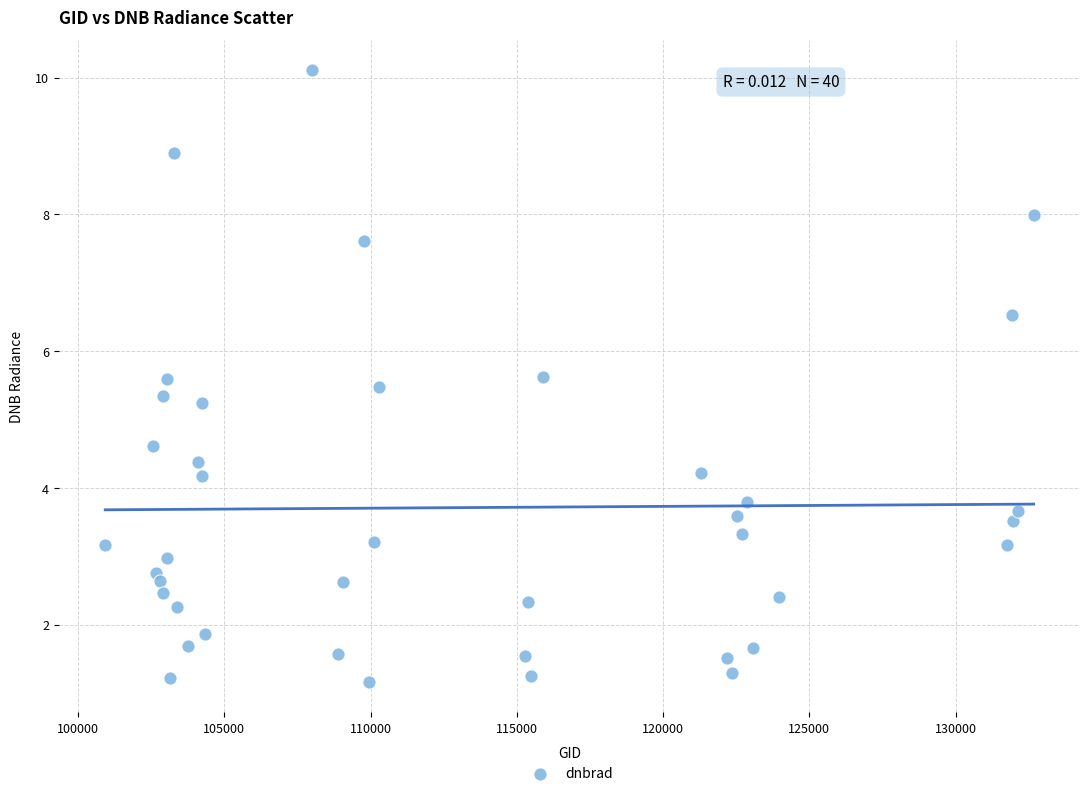

What Y value in the scatter plot is closest to 5?

5.2